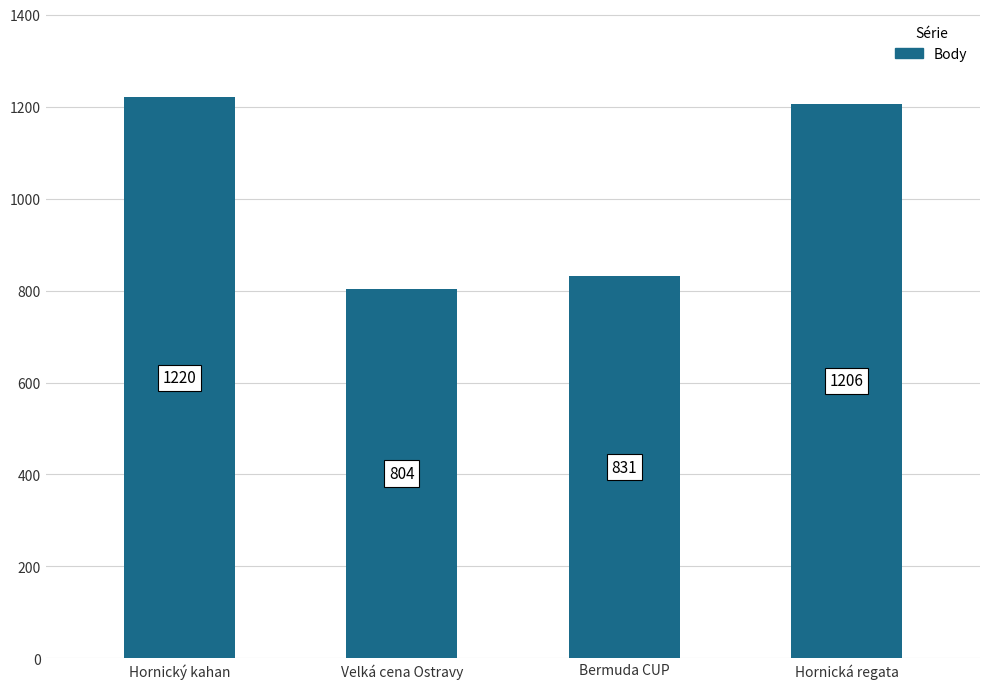

What is the smallest value displayed?

804